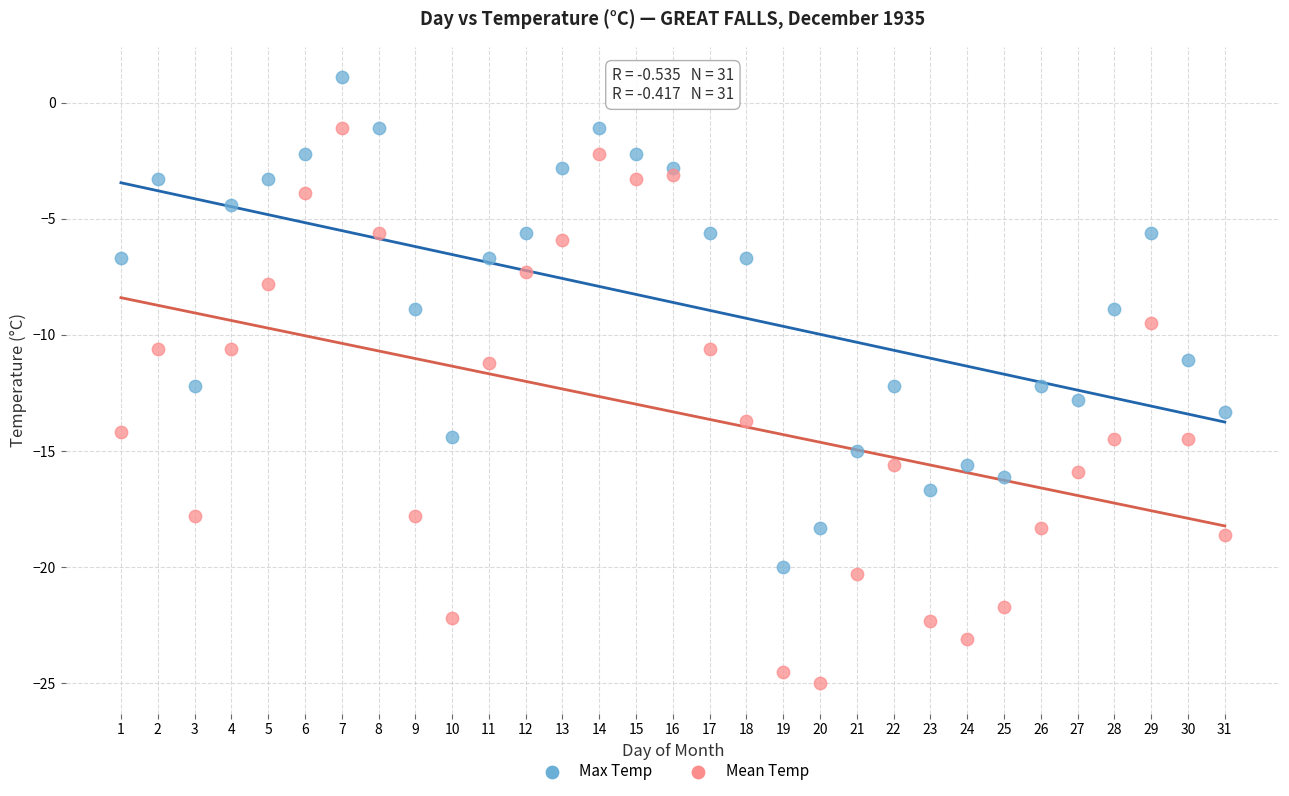

Which series has the widest spread of Y values?

Mean Temp